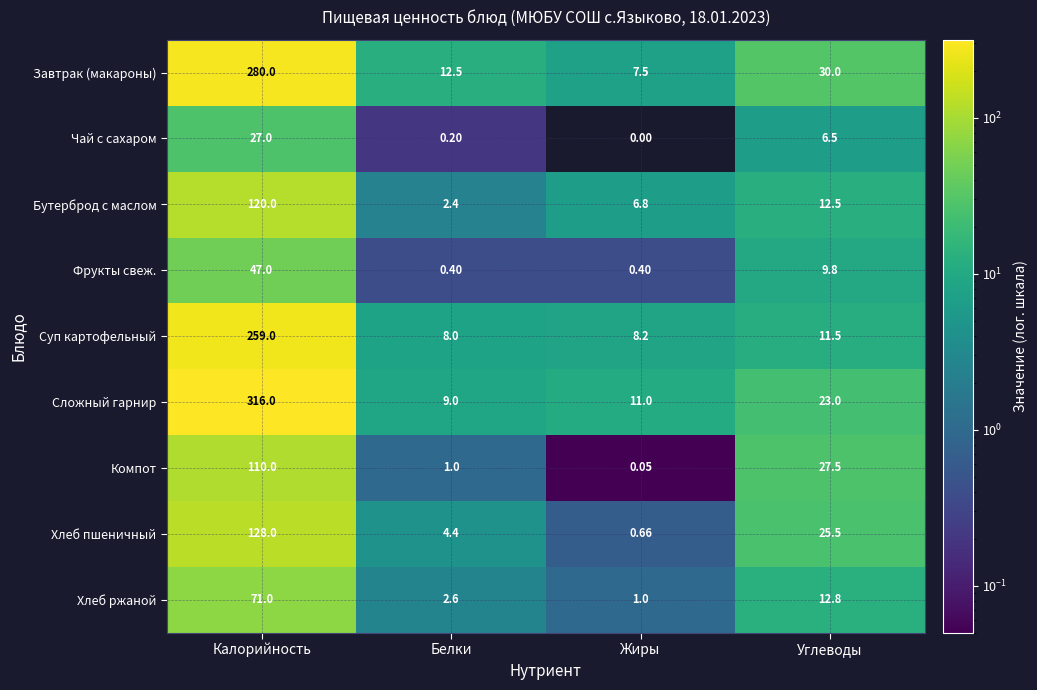

At which category is the sum across all series the highest?

Калорийность